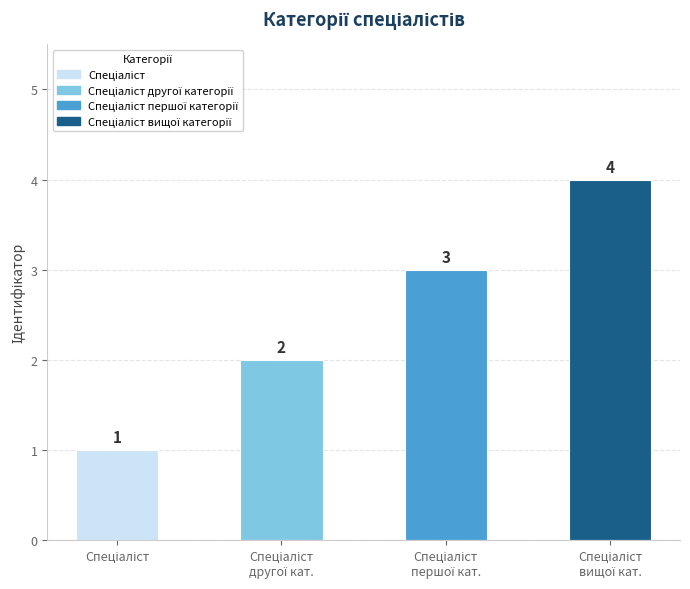

What is the value of the 4th bar from the left?

4